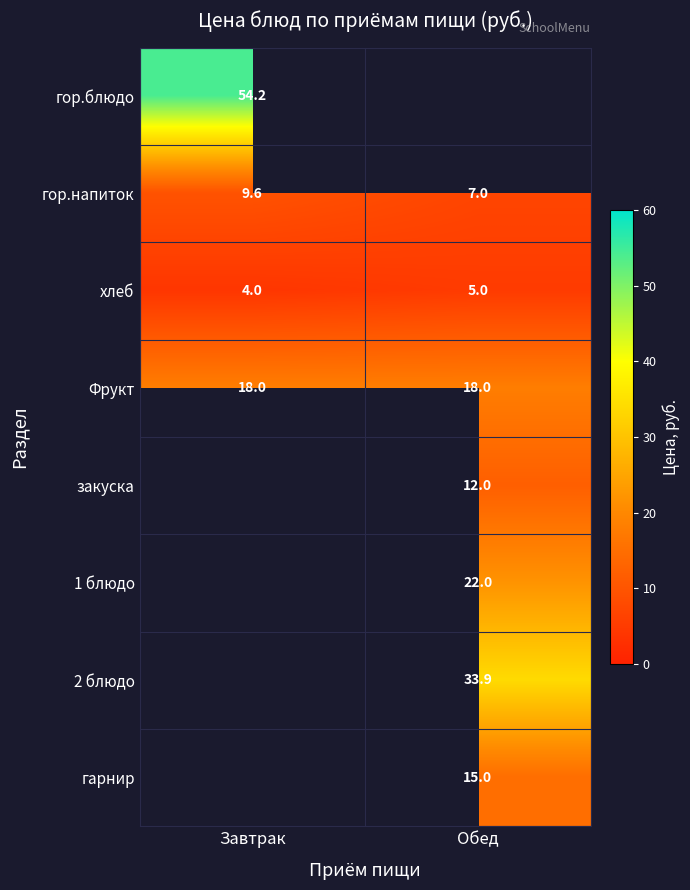

At which category does the chart reach its minimum across all series?

Завтрак